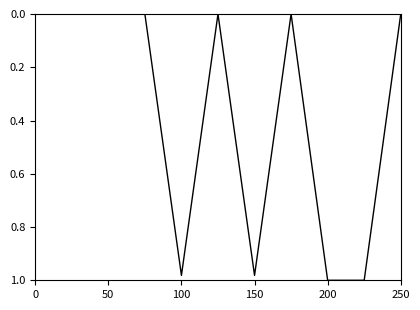

The chart shows a value of 0.0 at 0. True or false?

True